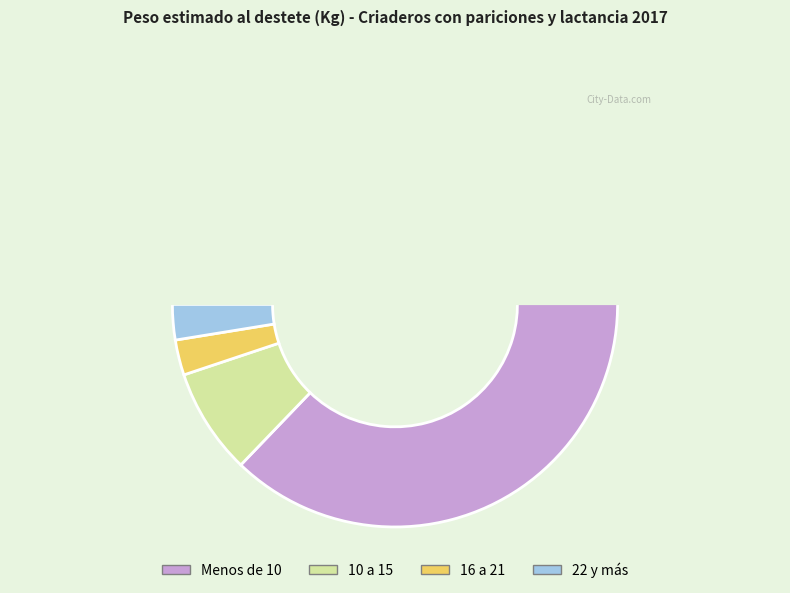

How many segments does this pie chart have?

4